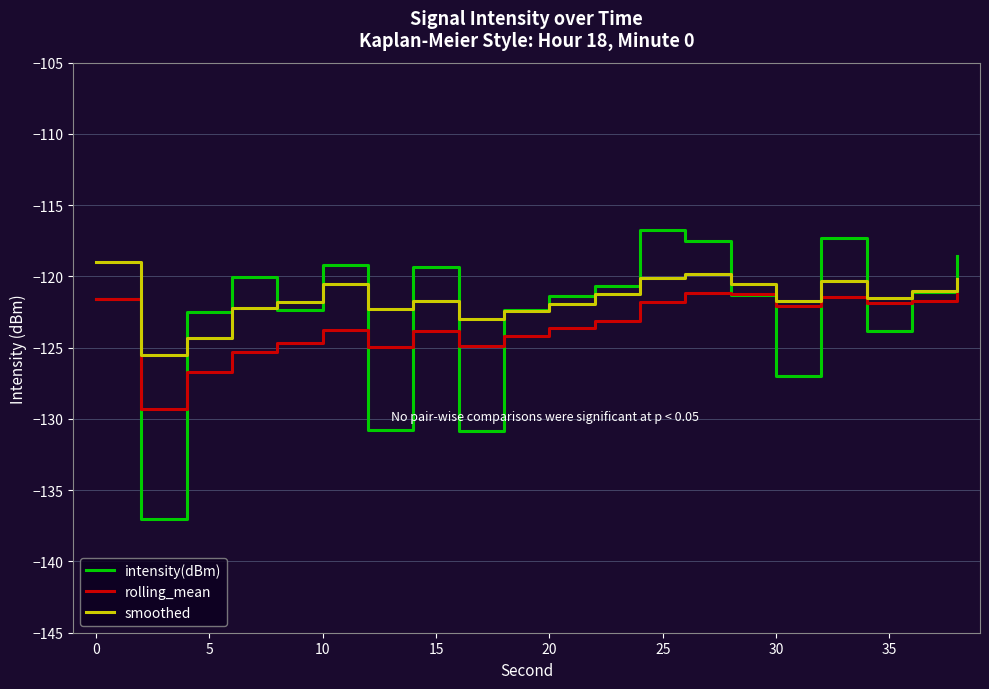

After their last crossing, which series has the higher values: intensity(dBm) or smoothed?

intensity(dBm)